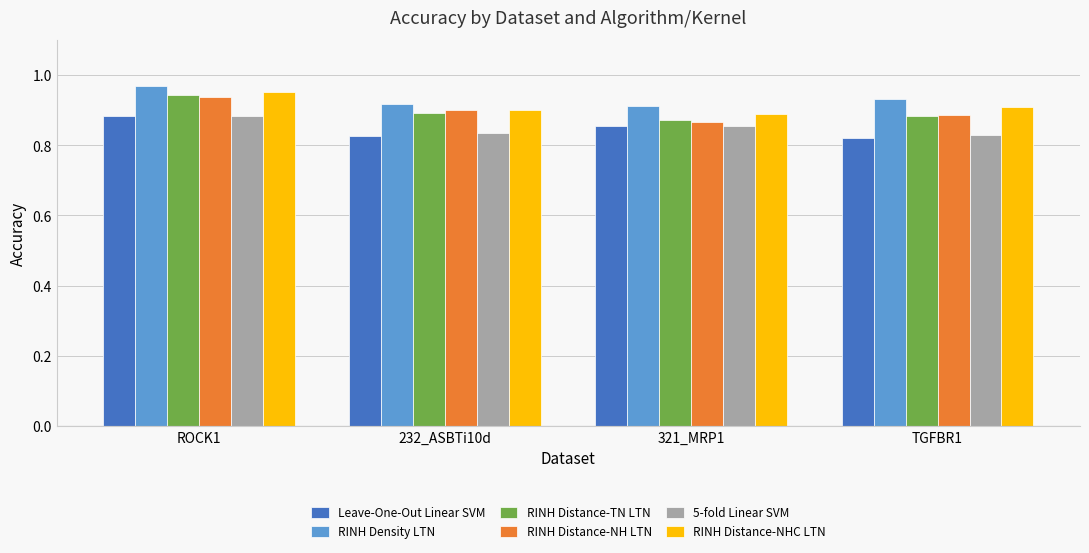

What is the sum of the RINH Distance-NHC LTN values at 232_ASBTi10d and TGFBR1?

1.8